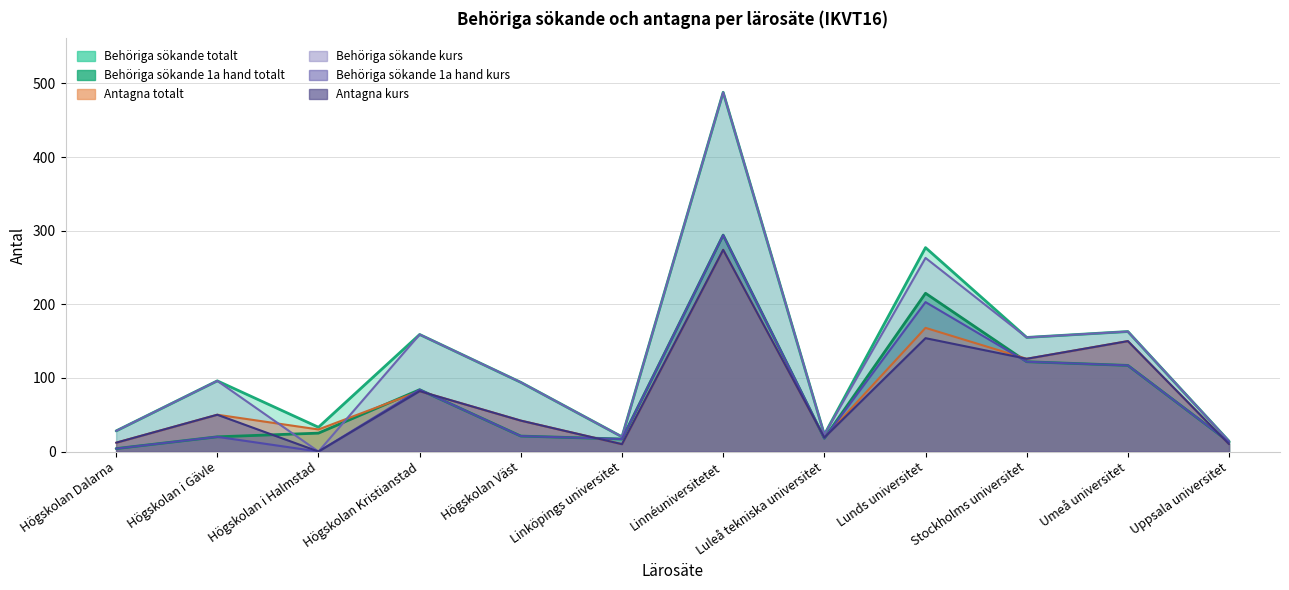

Which series changed the most between Stockholms universitet and Umeå universitet?

Antagna totalt